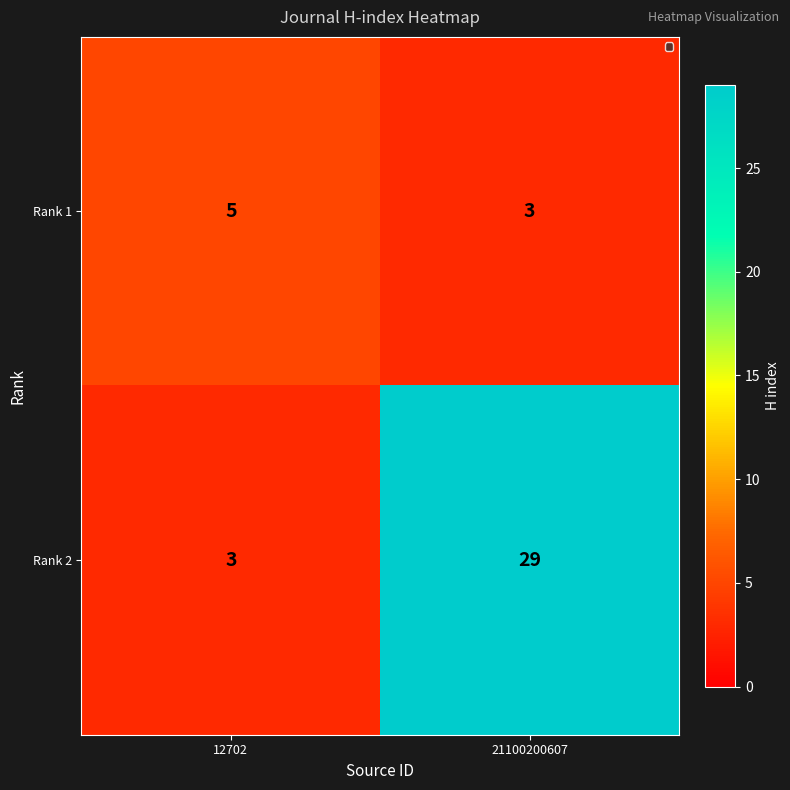

What is the smallest value displayed?

3